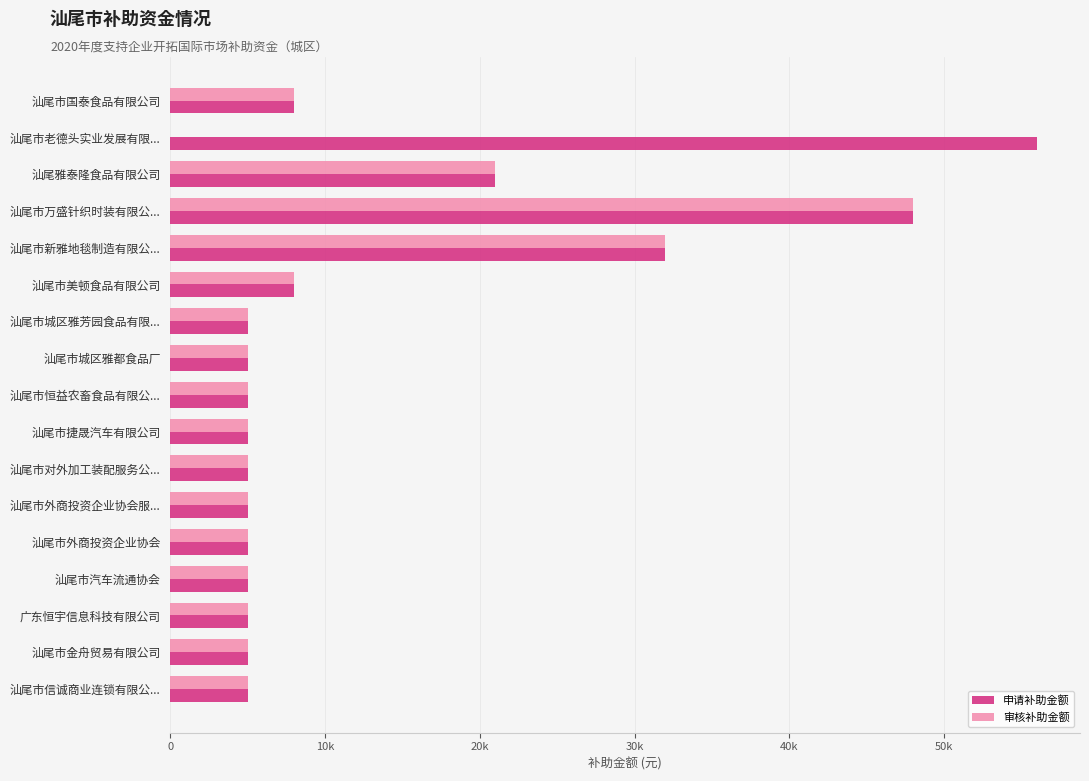

What are all the series names shown in the legend?

申请补助金额, 审核补助金额